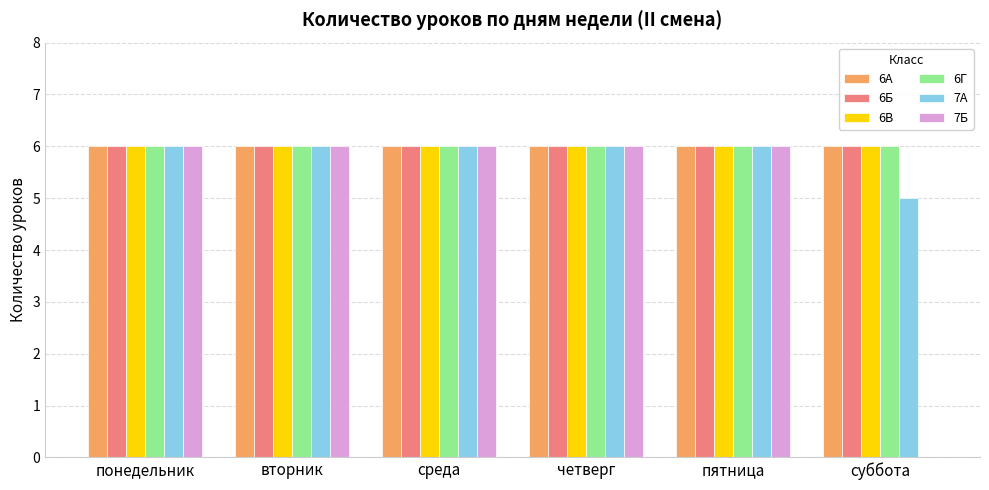

What is the sum of the 7Б values at вторник and четверг?

12